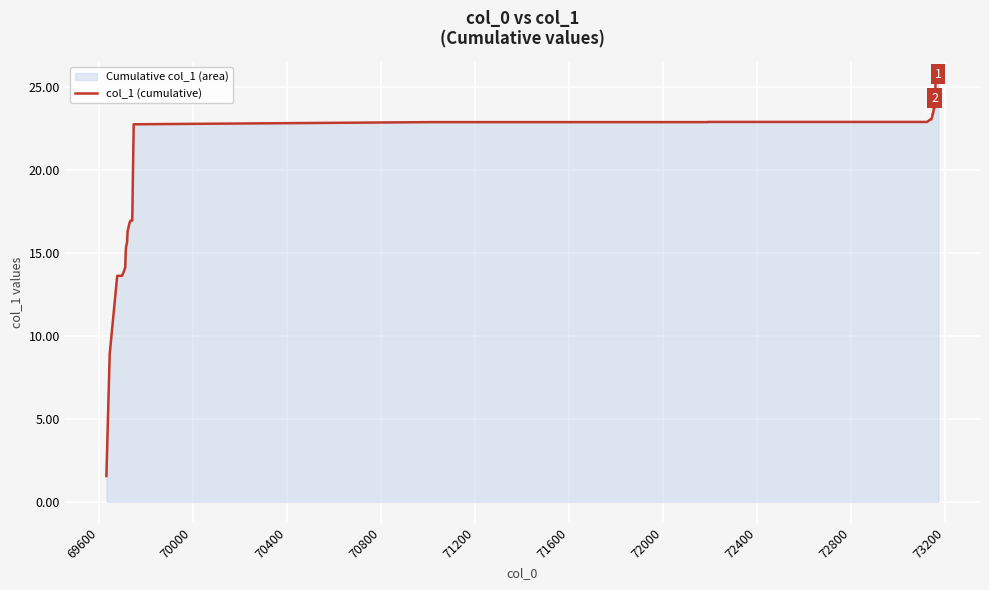

How many data points are less than 22?

17